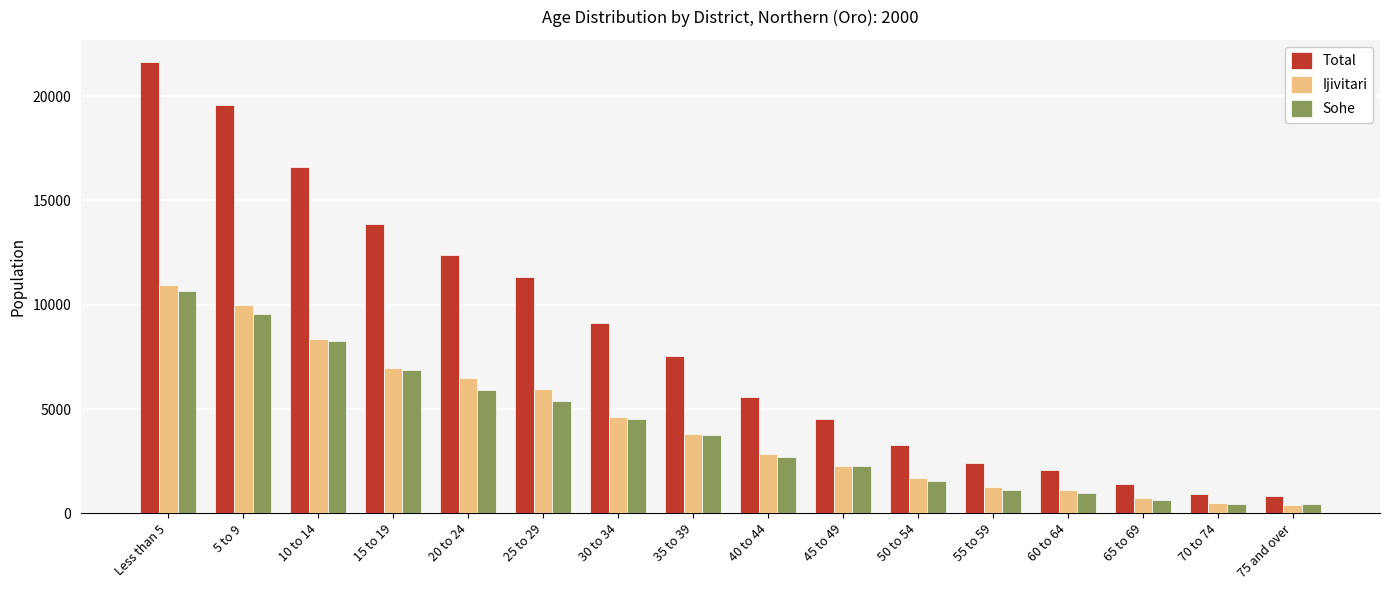

What is the maximum value for Sohe?

10674